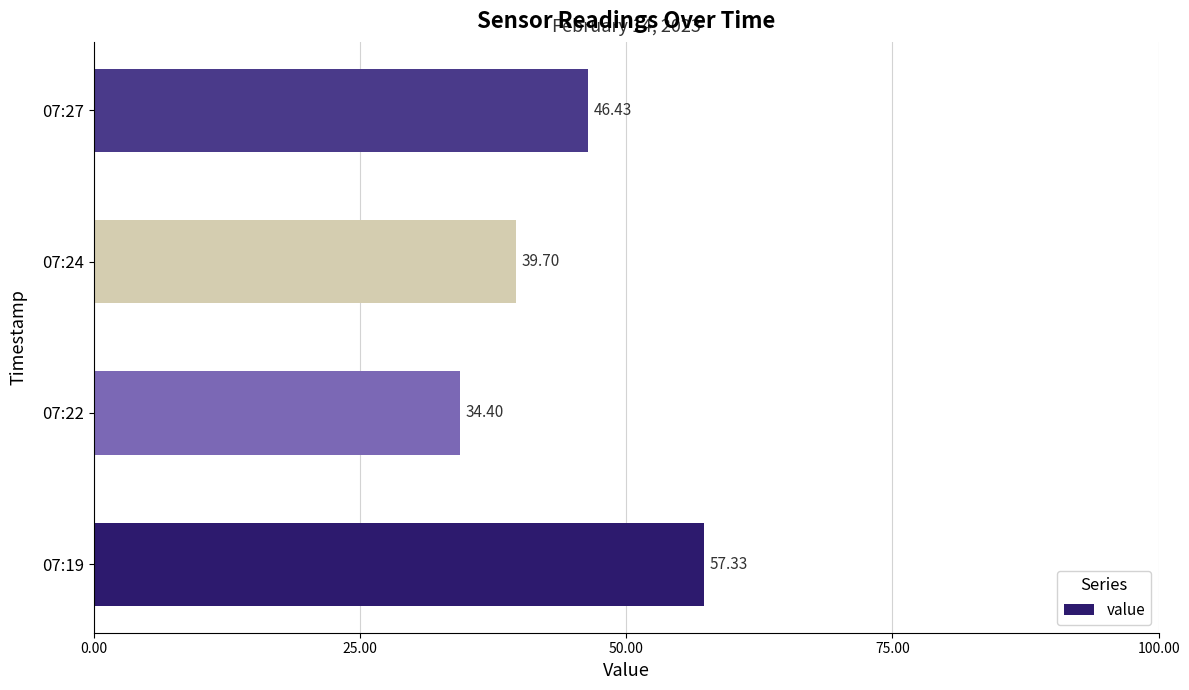

Which has a higher value, 07:27 or 07:22?

07:27